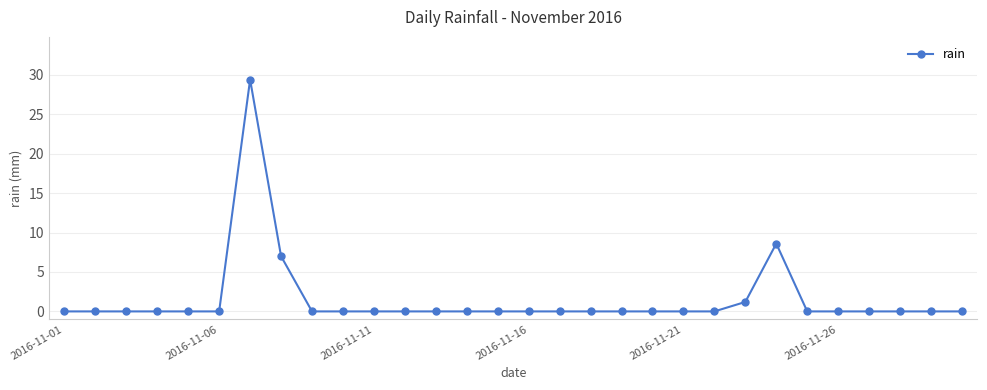

Reading left to right, what are all the values shown in this chart?

0.0	0.0	0.0	0.0	0.0	0.0	29.4	7.0	0.0	0.0	0.0	0.0	0.0	0.0	0.0	0.0	0.0	0.0	0.0	0.0	0.0	0.0	1.2	8.6	0.0	0.0	0.0	0.0	0.0	0.0